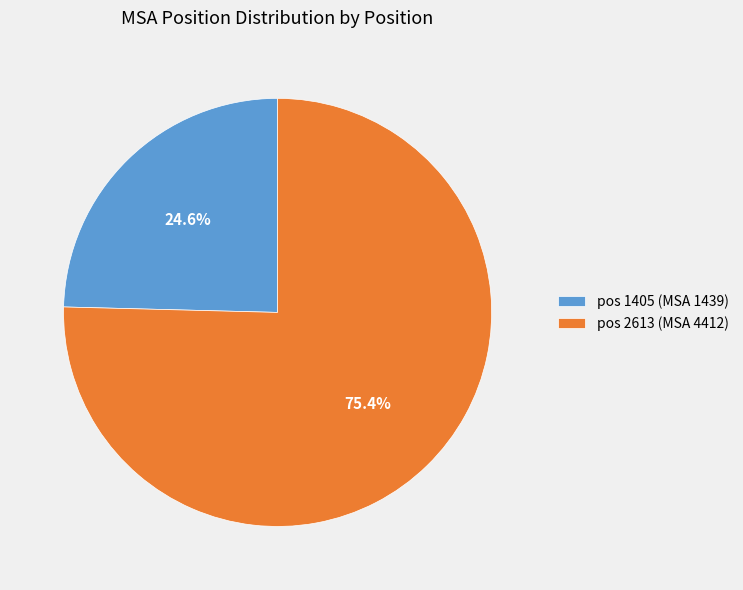

What is the ratio of the value at pos 2613 to the value at pos 1405?

3.1